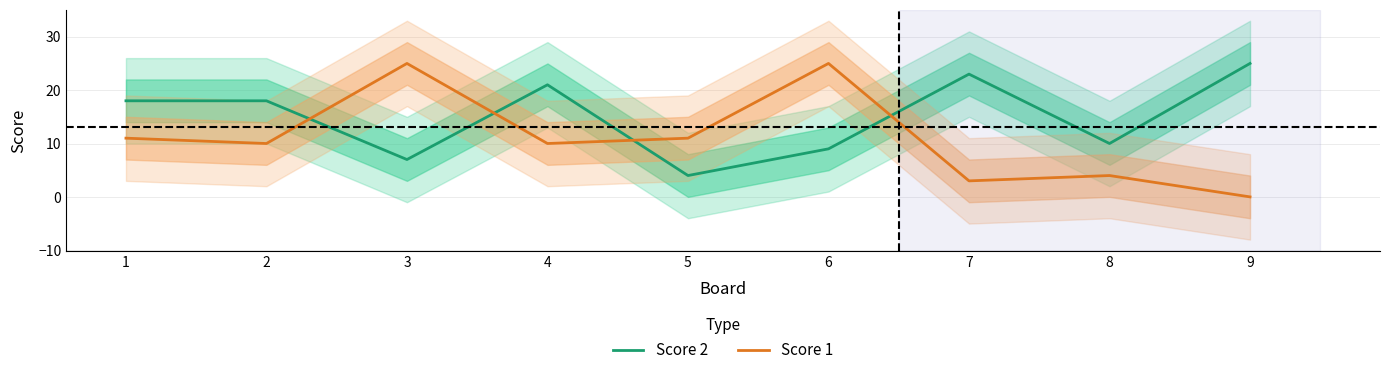

At which category does Score 2 reach its first local valley?

3